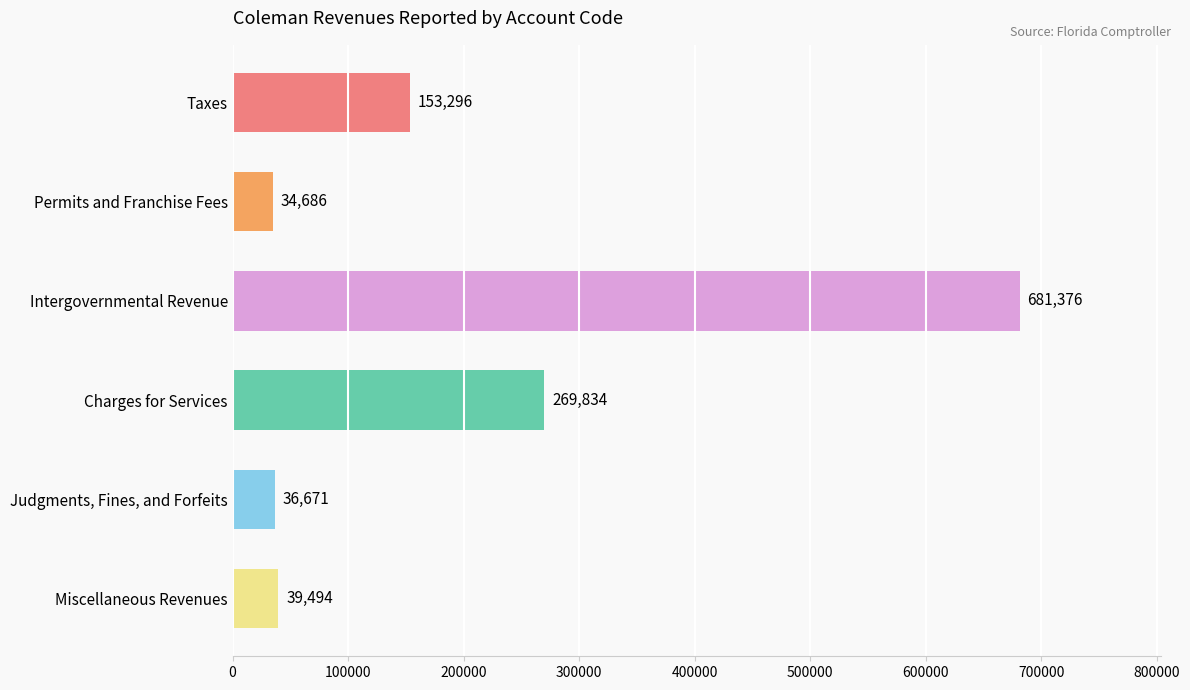

What position from the bottom is Intergovernmental Revenue?

4